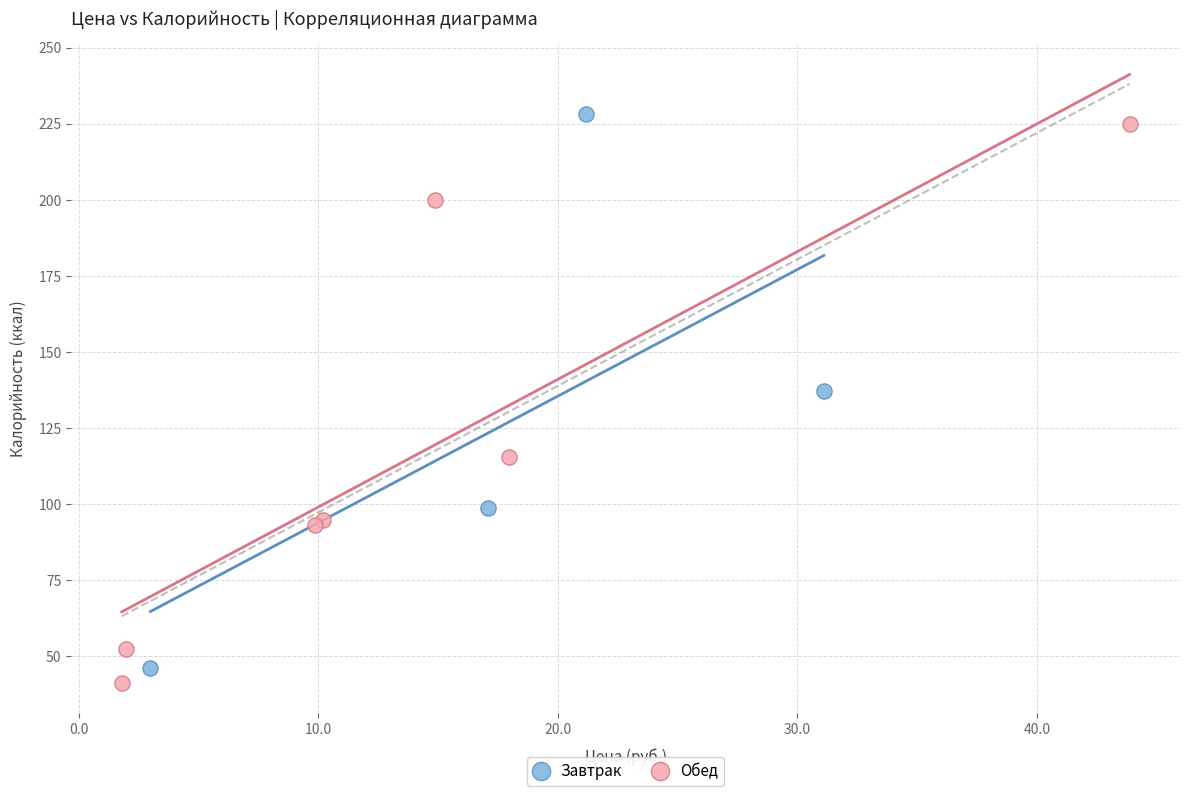

Which series reaches the maximum Y coordinate?

Завтрак